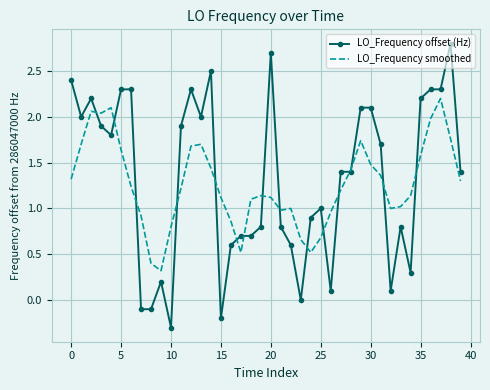

Rank the series by their maximum value, from lowest to highest.

LO_Frequency smoothed, LO_Frequency offset (Hz)